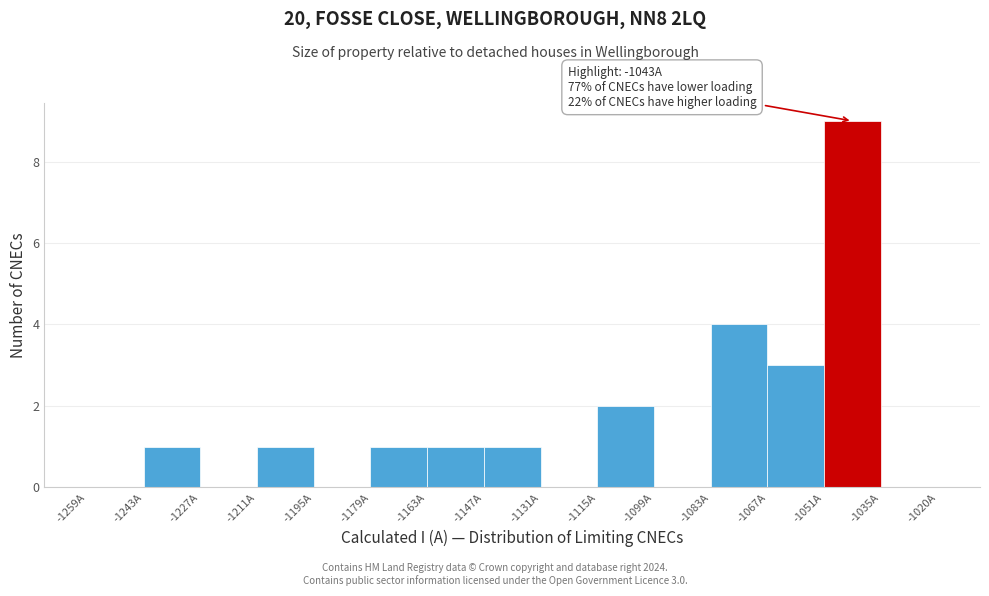

Which range on the x-axis has the tallest bar?

-1052 to -1036